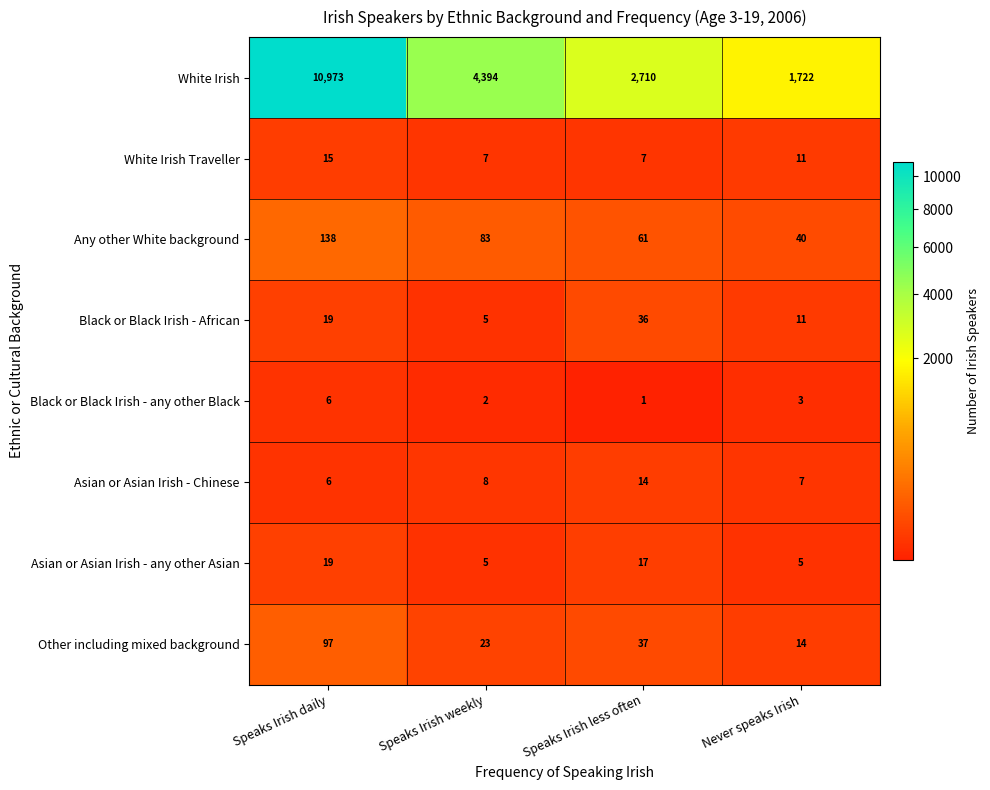

Count the number of categories in the chart.

4